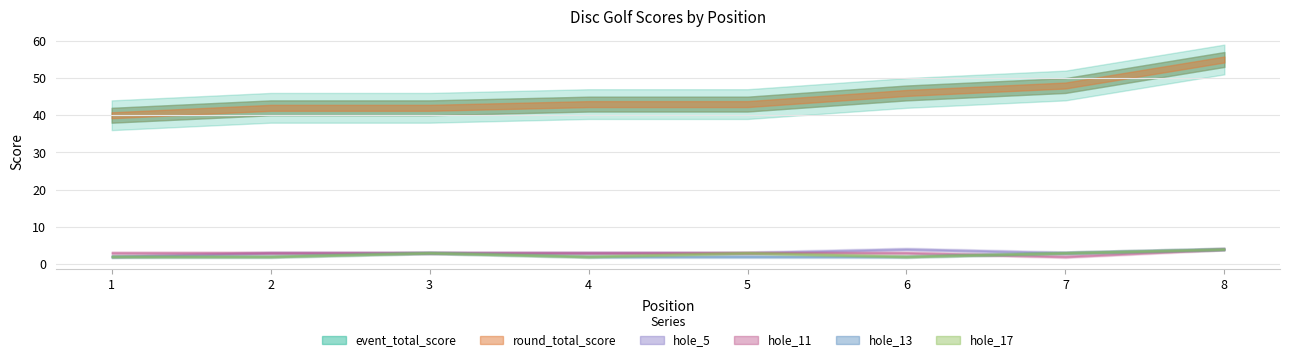

Reading left to right, transcribe all the data shown in this chart.

event_total_score: 40	42	42	43	43	46	48	55
round_total_score: 40	42	42	43	43	46	48	55
hole_5: 2	3	3	3	3	4	3	4
hole_11: 3	3	3	3	3	3	2	4
hole_13: 2	2	3	2	2	2	3	4
hole_17: 2	2	3	2	3	2	3	4